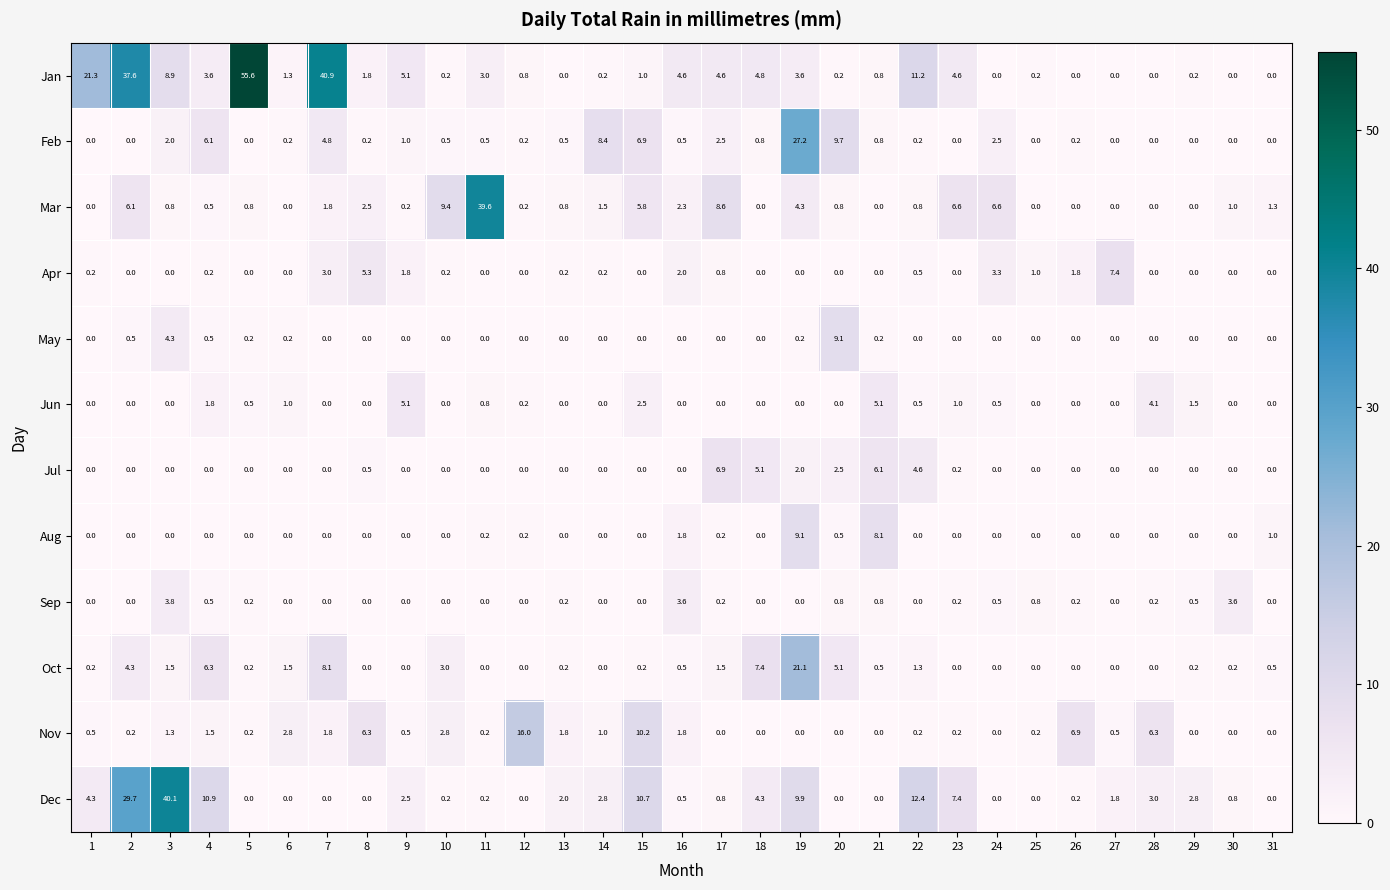

How many categories are shown in the chart?

31